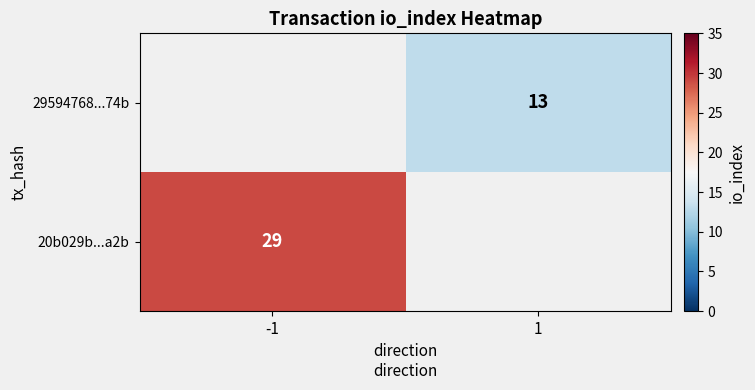

The value of 29594768...74b at 1 is 22. True or false?

False